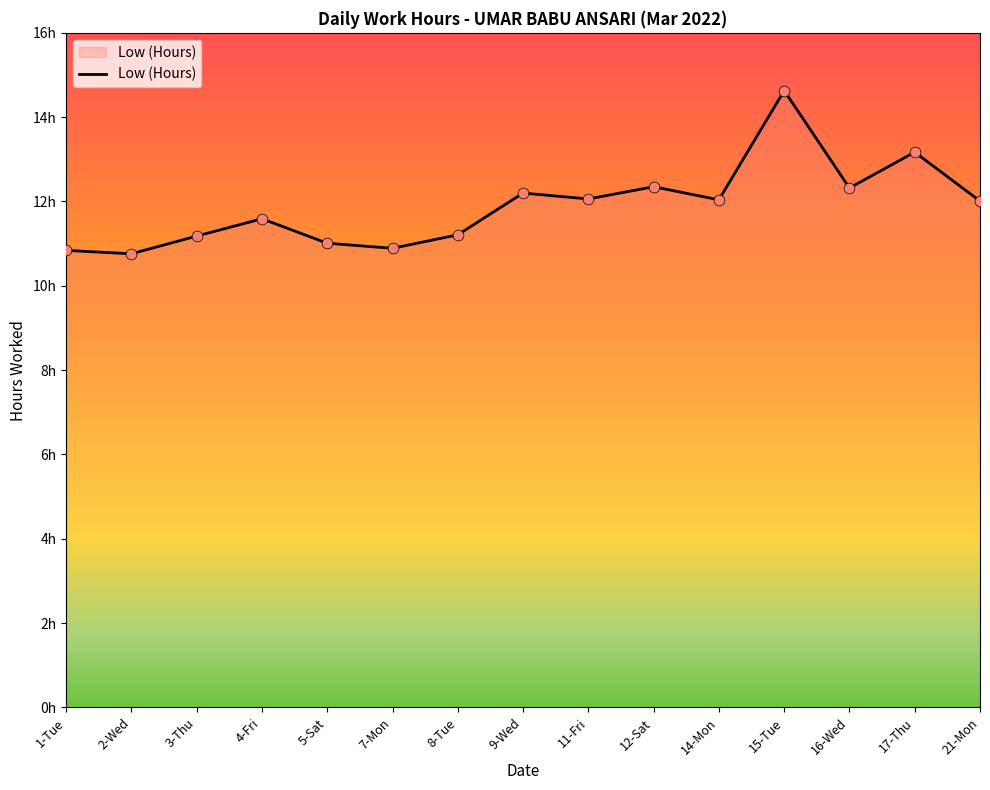

What is the ratio of the value at 1-Tue to the value at 9-Wed?

0.9